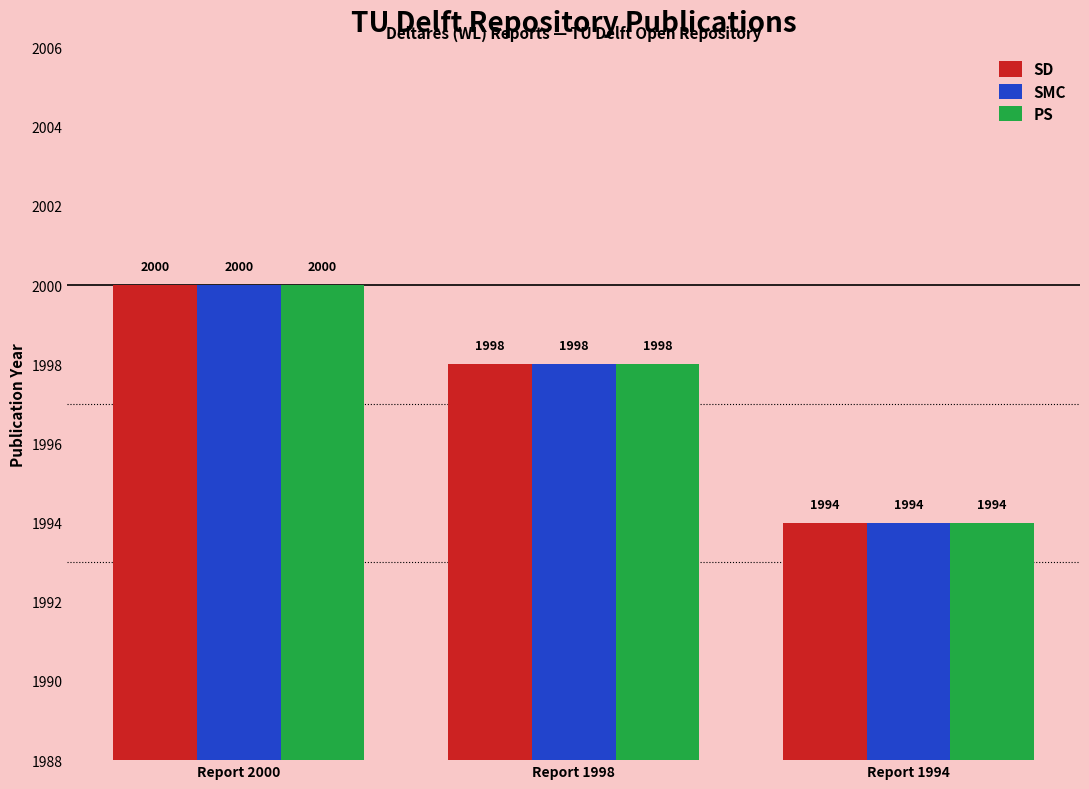

What is the highest value of the SMC series?

2000